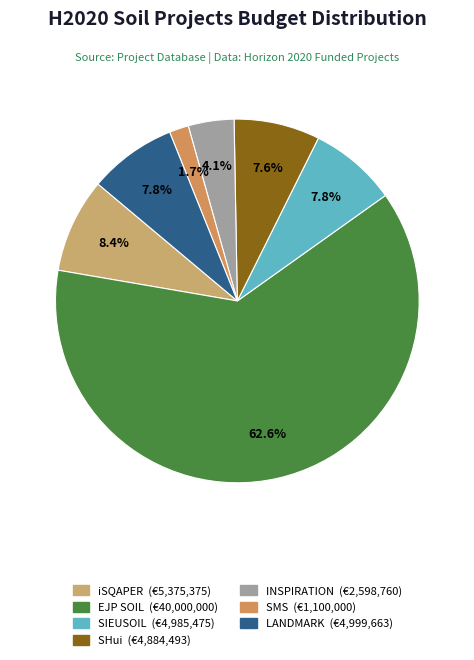

Is there a majority slice in this chart?

Yes